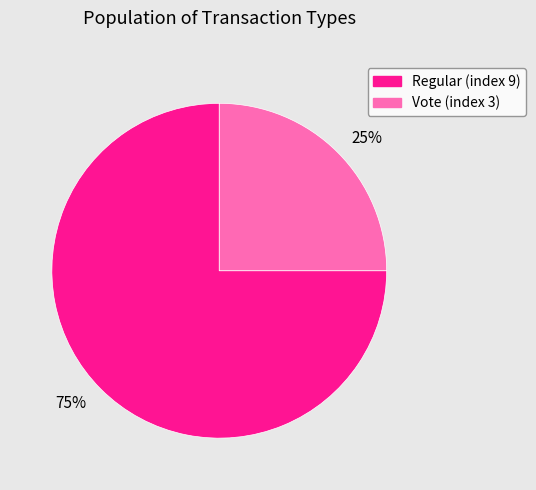

To the nearest percent, what percentage of the pie is 25%?

25%